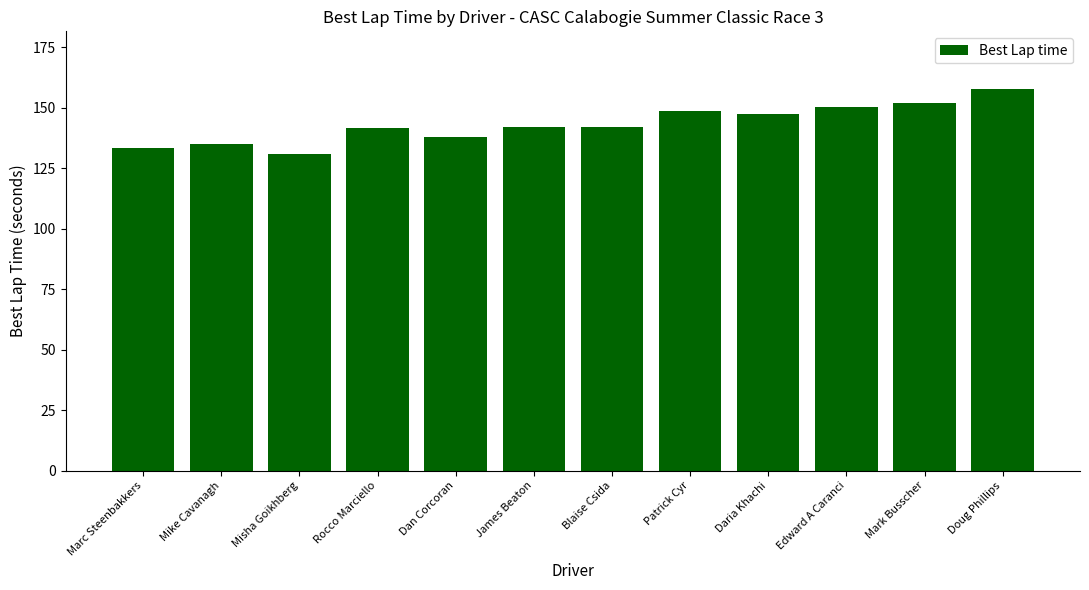

What is the greatest value displayed?

157.9